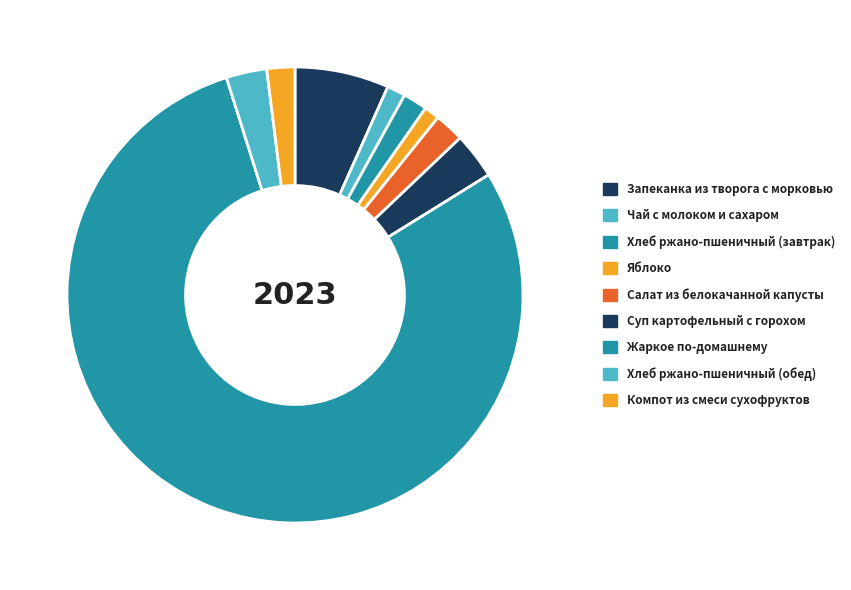

To the nearest percent, what percentage of the pie is Хлеб ржано-пшеничный (обед)?

3%